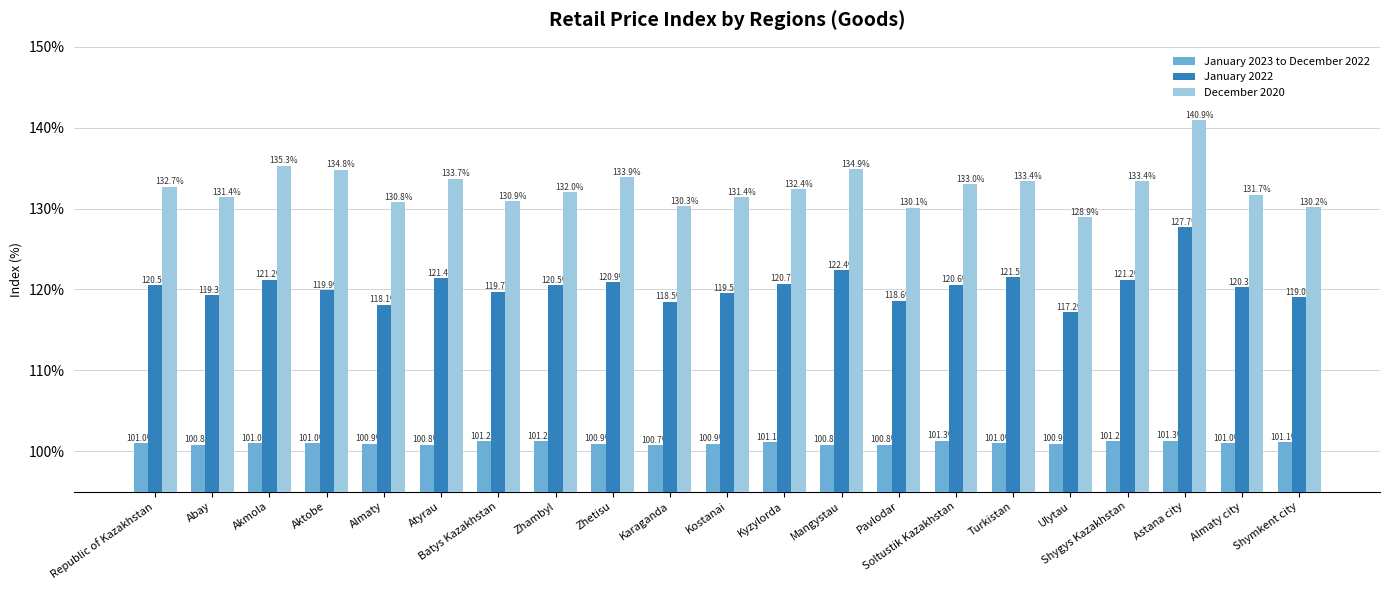

Count the January 2023 to December 2022 values in the range 100 to 101.

14